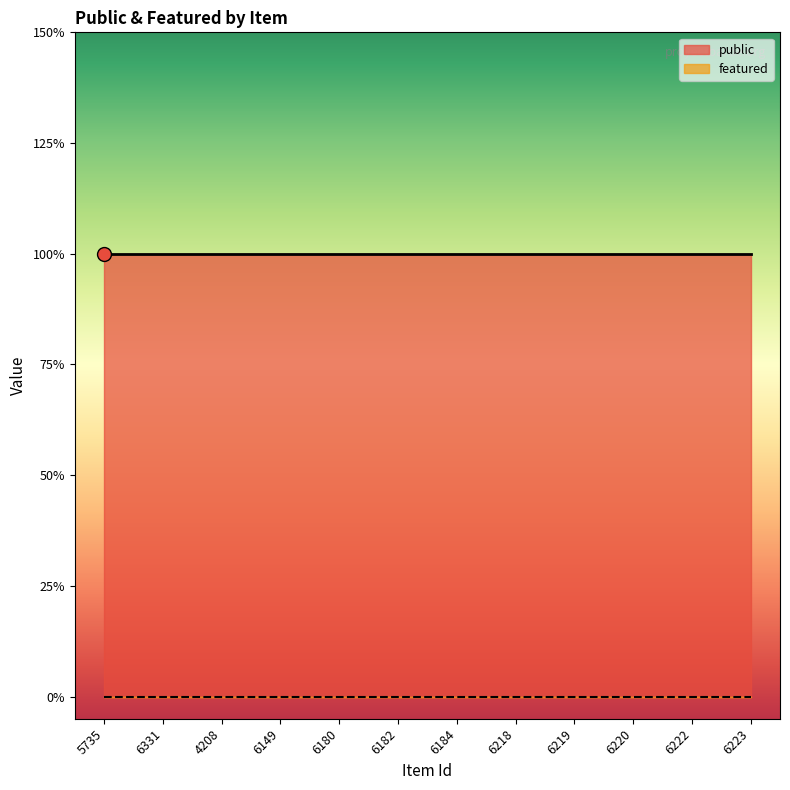

What is the value of the public point at the 7th from the left?

1